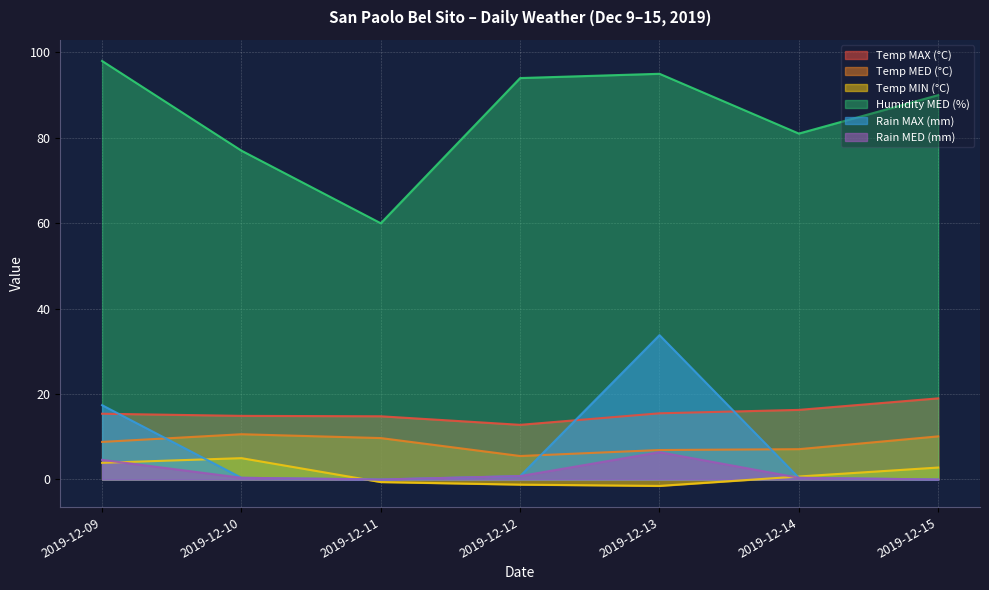

What is the average value of the Rain MED (mm) series?

1.8